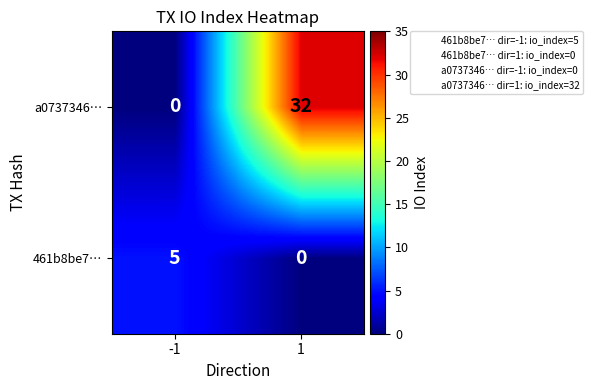

At which category is the sum across all series the highest?

1